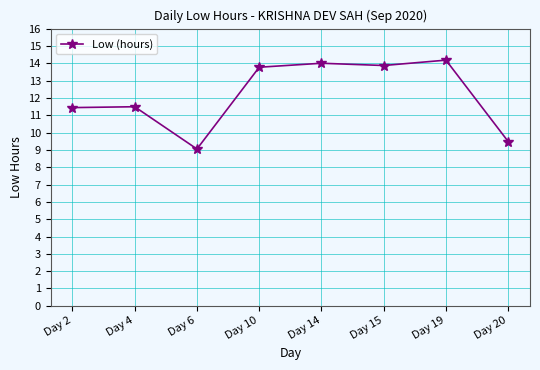

What is the change in value from Day 6 to Day 15?

+4.8